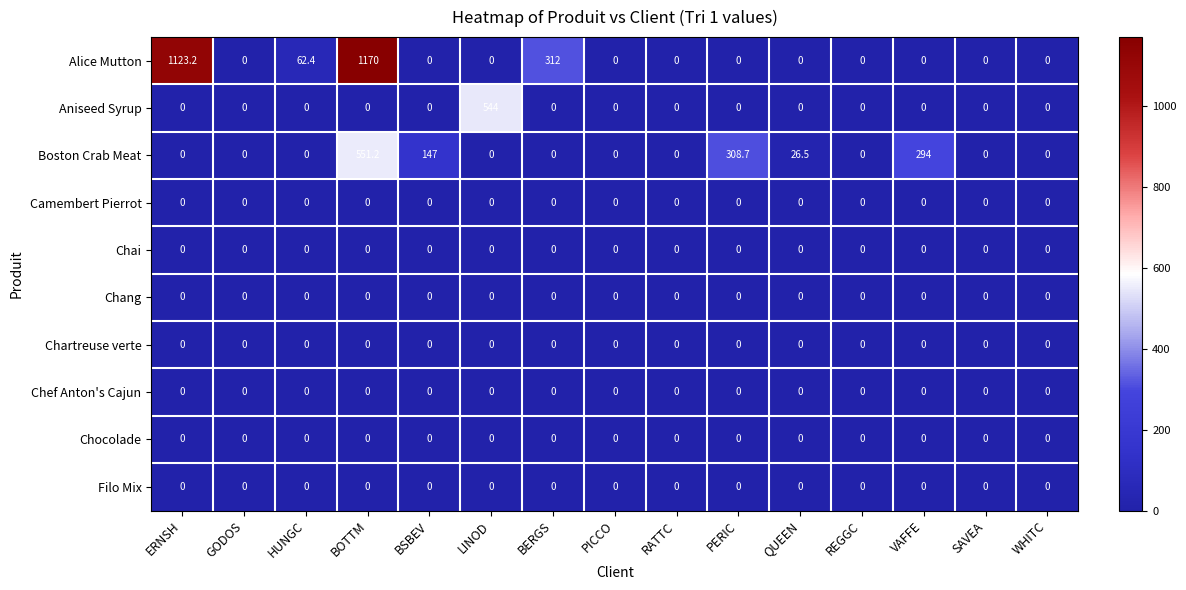

The Alice Mutton series shows 351.2 at QUEEN. True or false?

False